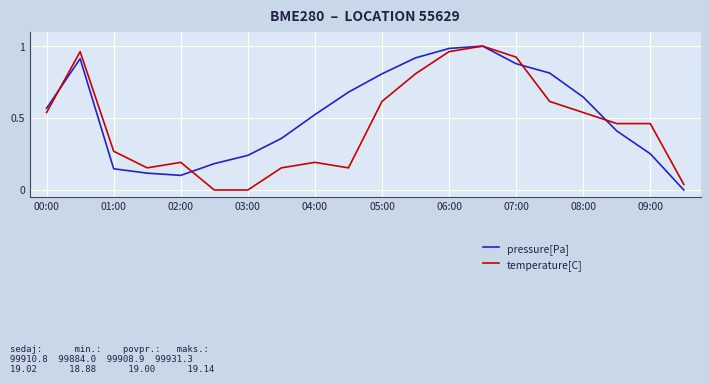

At how many categories does at least one series exceed 0?

20